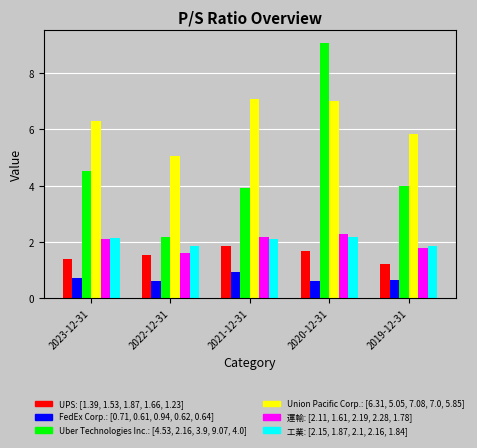

What is the minimum value shown in the chart?

0.6